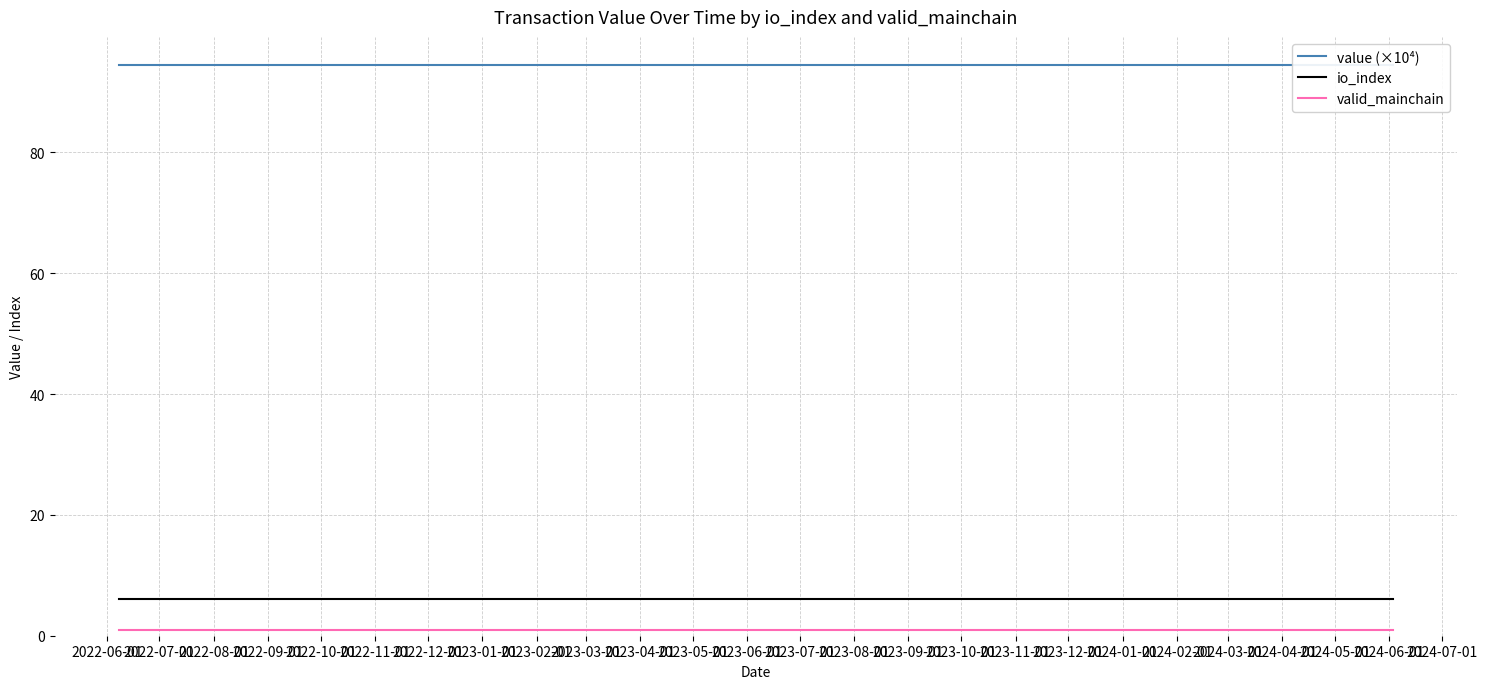

What is the maximum value for io_index?

6